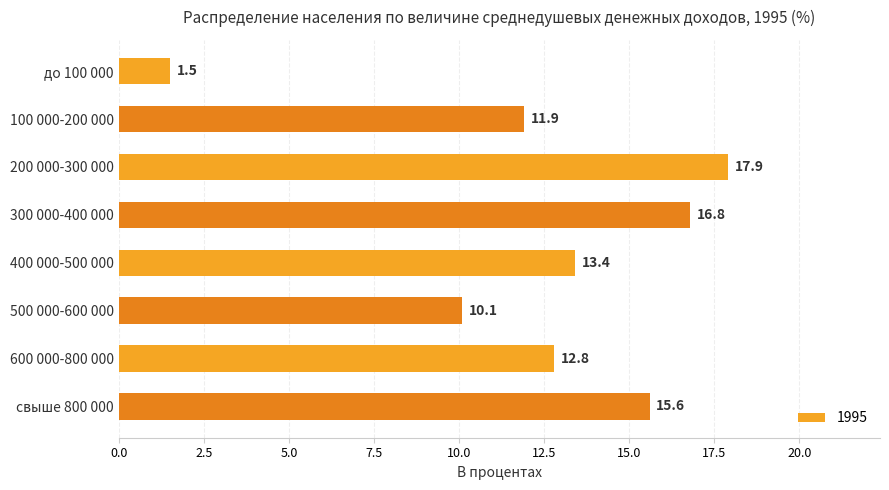

What is the label of the 7th bar from the bottom?

100 000-200 000